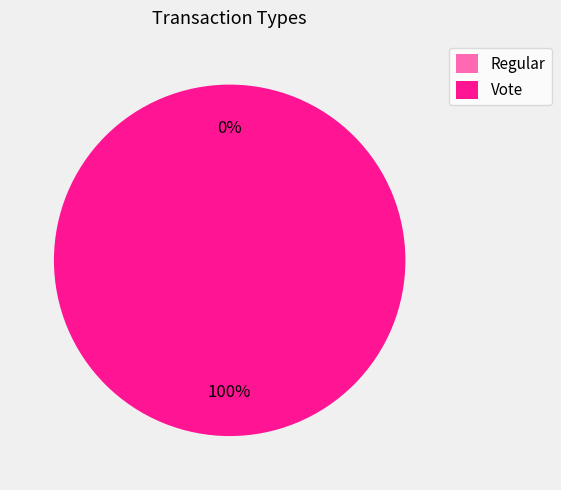

What is the smallest slice in the pie chart?

Regular